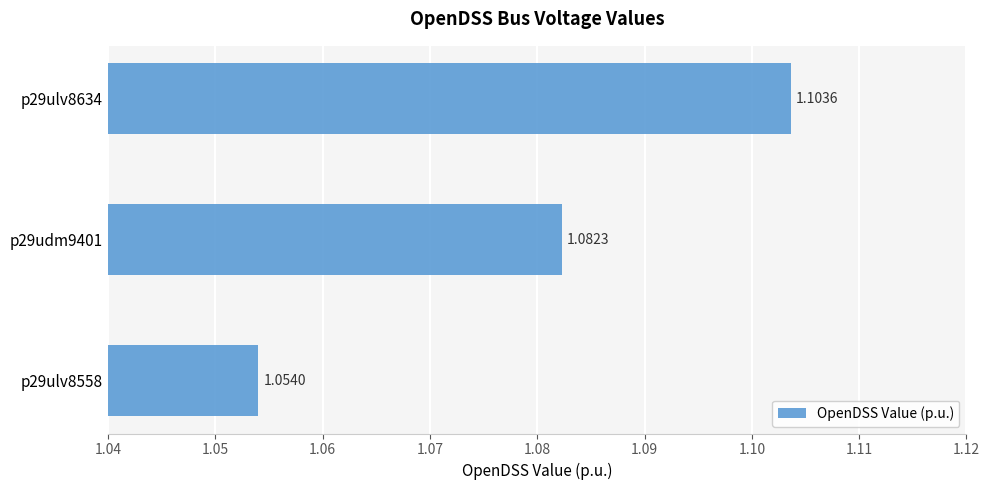

What is the sum of all values?

3.2